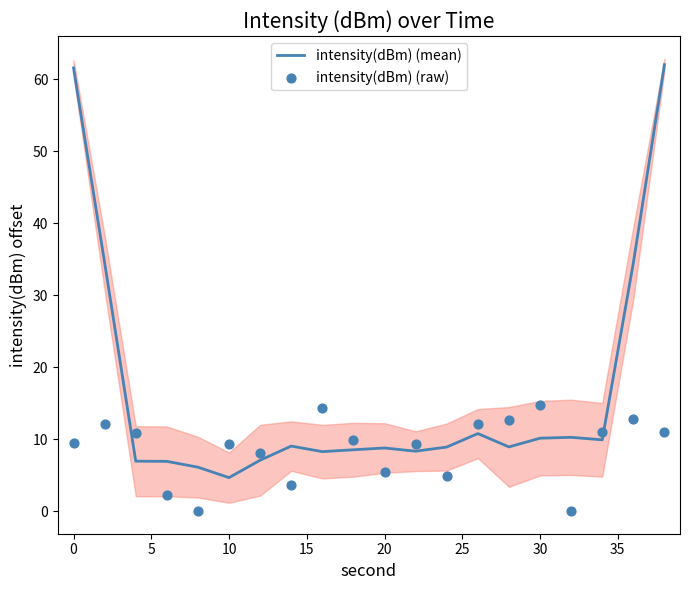

Which series has the largest total across all categories?

intensity(dBm) (mean)